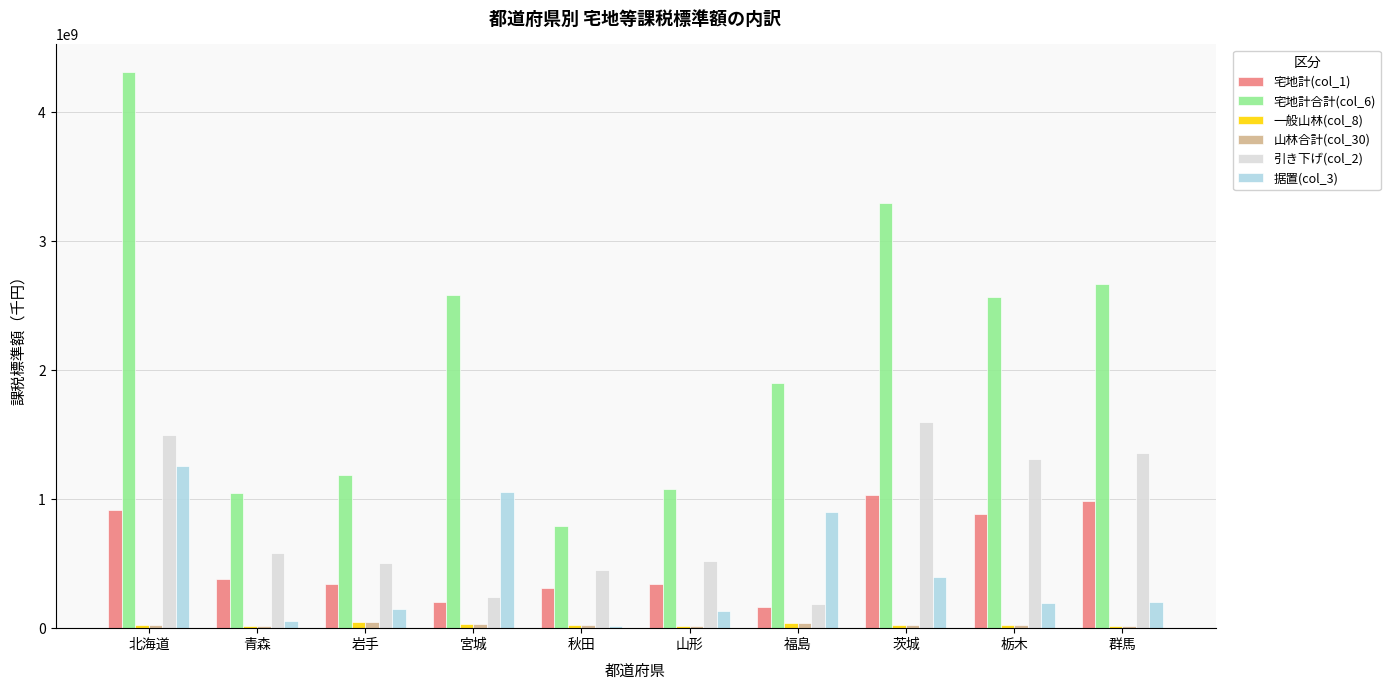

Is it true that 宅地計(col_1) equals 919300635 at 北海道?

True